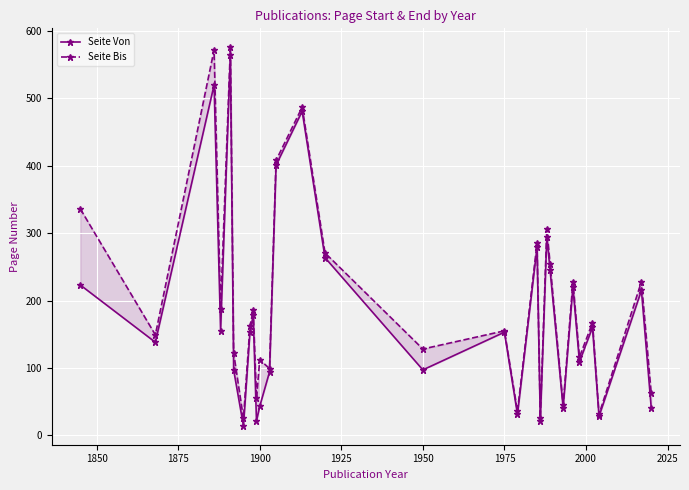

True or false: Seite Bis and Seite Von intersect in this chart.

False